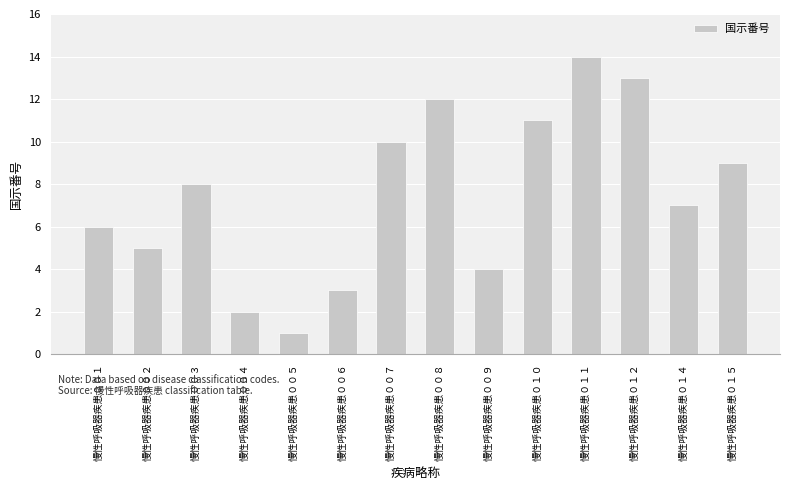

What is the average value?

8